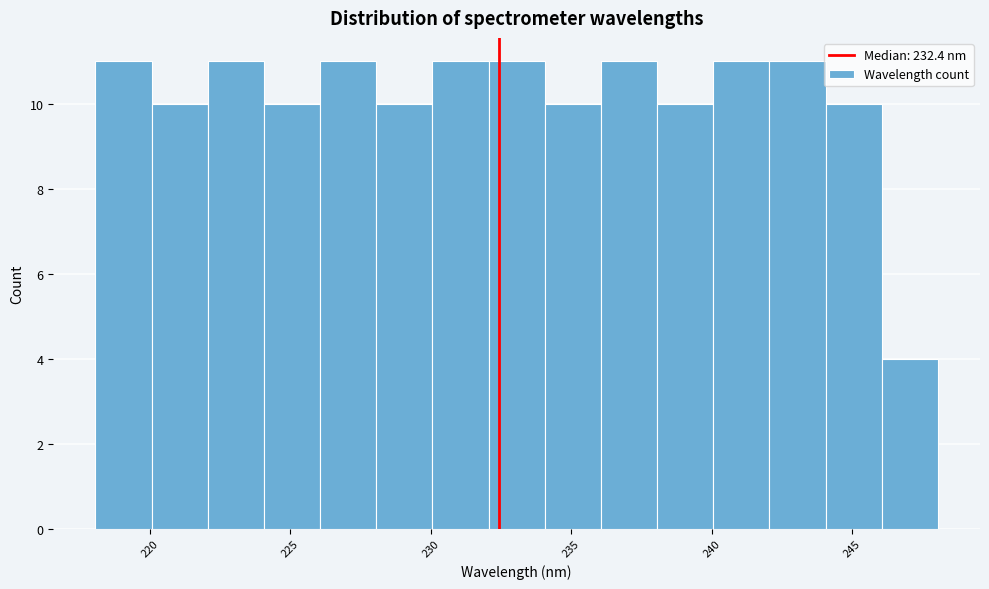

What is the height of the bar covering 232 to 234 on the x-axis? Neither the bar edges nor the heights are printed on the chart, so give them approximately, as read against the axes.

11